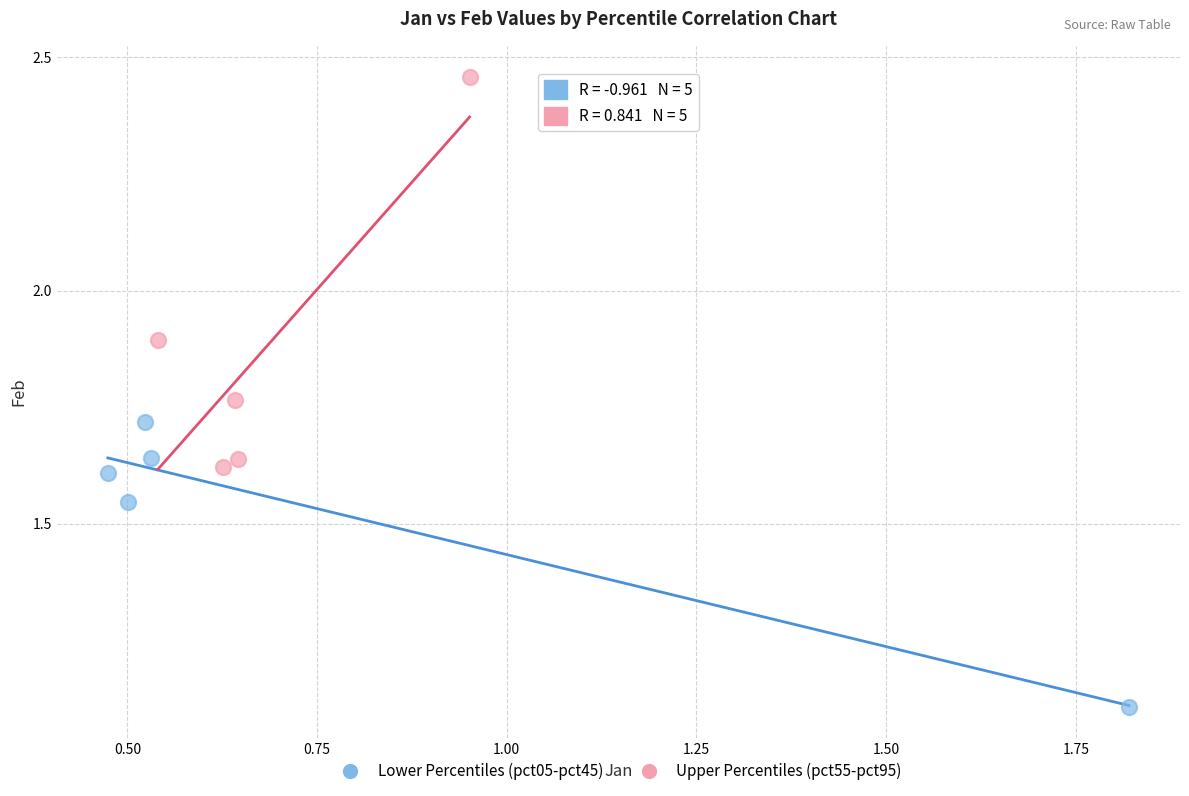

What are all the series names shown in the legend?

Lower Percentiles (pct05-pct45), Upper Percentiles (pct55-pct95)